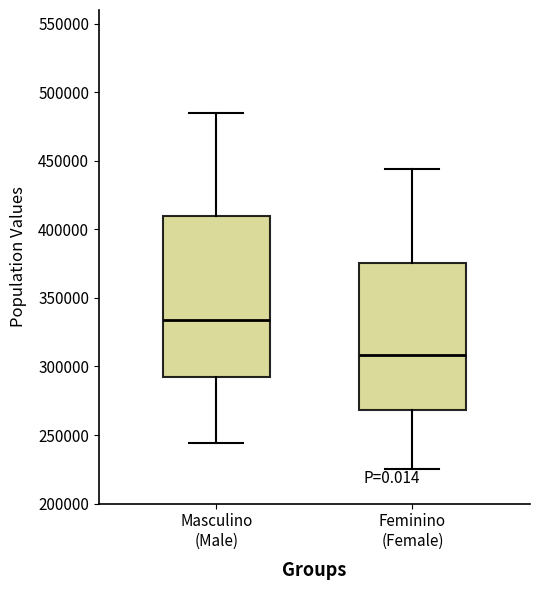

Which box has the lowest median line?

Feminino (Female)